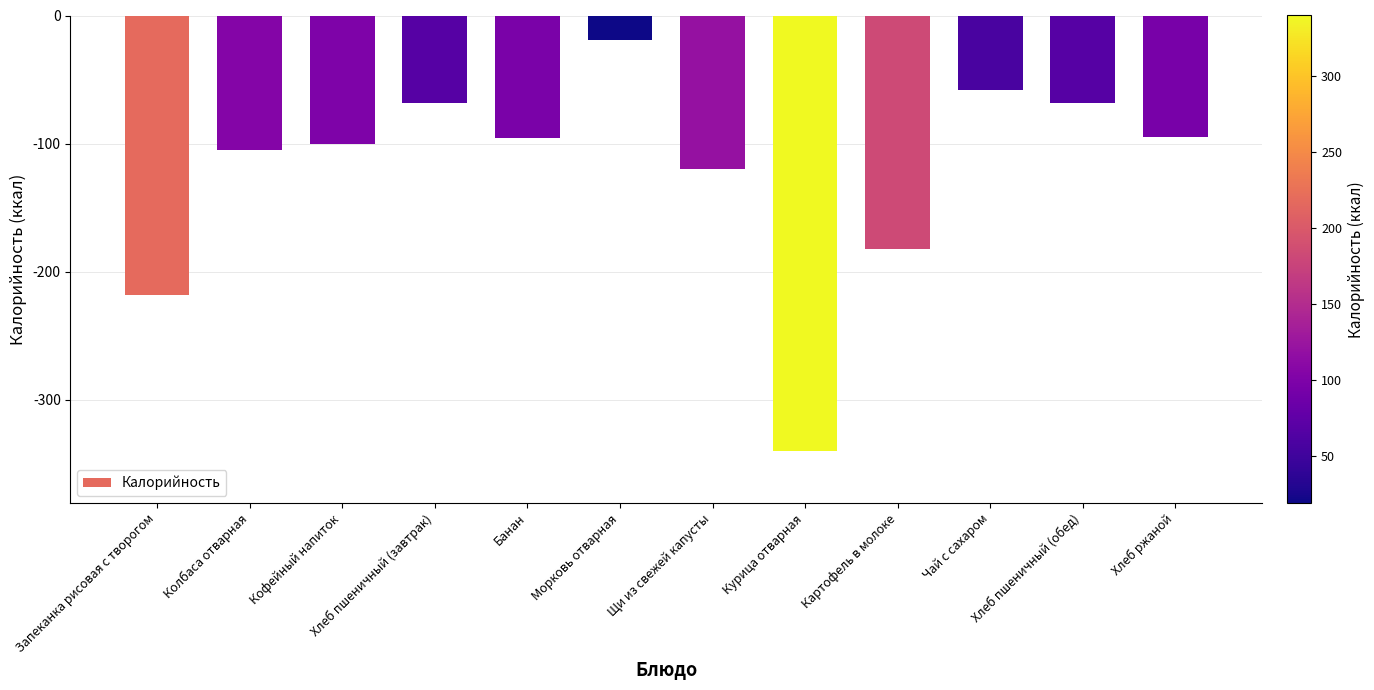

Does the chart contain stacked bars?

No